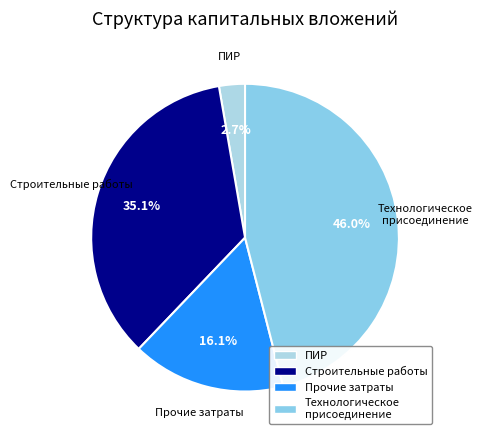

How many slices are in this pie chart?

4